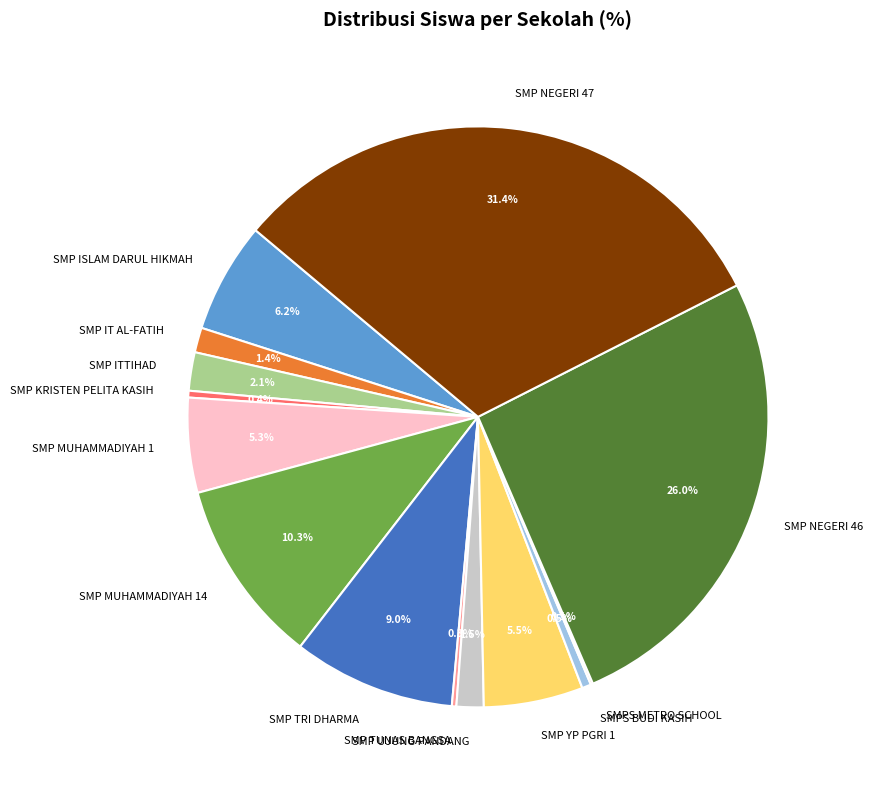

What is the largest slice in the pie chart?

SMP NEGERI 47